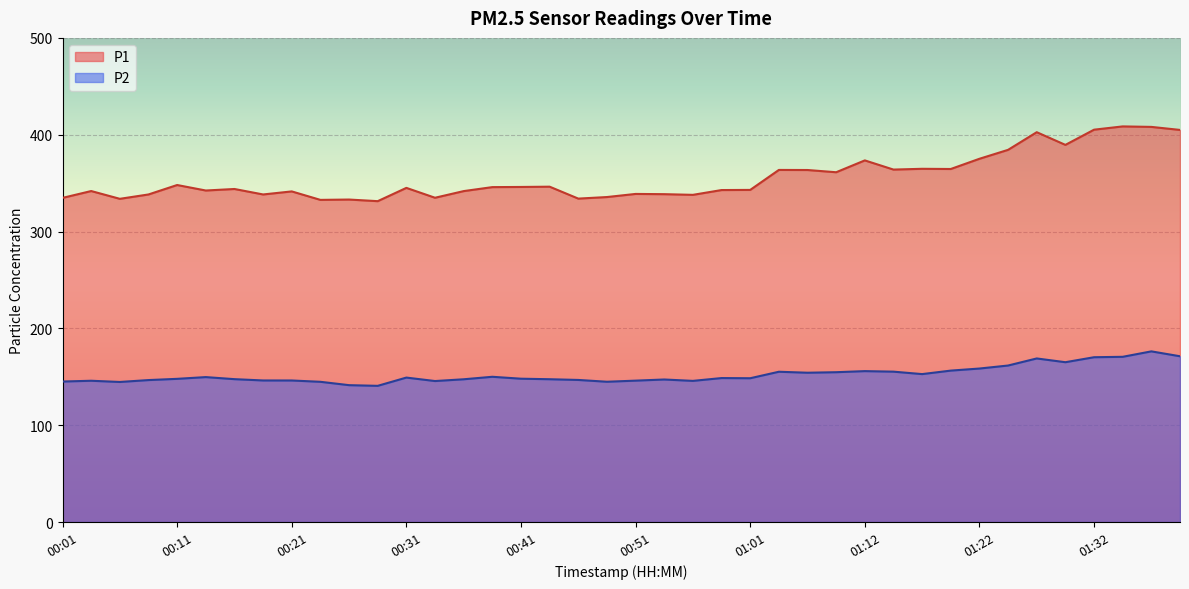

Reading left to right, transcribe all the data shown in this chart.

P1: 334.8	341.8	333.8	338.3	348.1	342.4	343.9	338.3	341.4	332.7	333.1	331.4	345.1	334.9	341.8	345.9	346.1	346.3	334.0	335.6	338.9	338.6	337.9	342.9	343.0	363.6	363.6	361.2	373.5	364.0	364.8	364.6	375.1	384.4	402.6	389.5	405.2	408.6	408.1	404.9
P2: 145.1	145.9	144.7	146.6	147.9	149.7	147.6	146.2	146.2	144.8	141.3	140.7	149.2	145.6	147.4	150.0	148.0	147.5	146.7	144.9	146.0	147.2	145.8	148.7	148.5	155.2	154.2	154.7	155.8	155.3	152.8	156.4	158.5	161.6	168.9	165.1	170.2	170.6	176.2	171.2